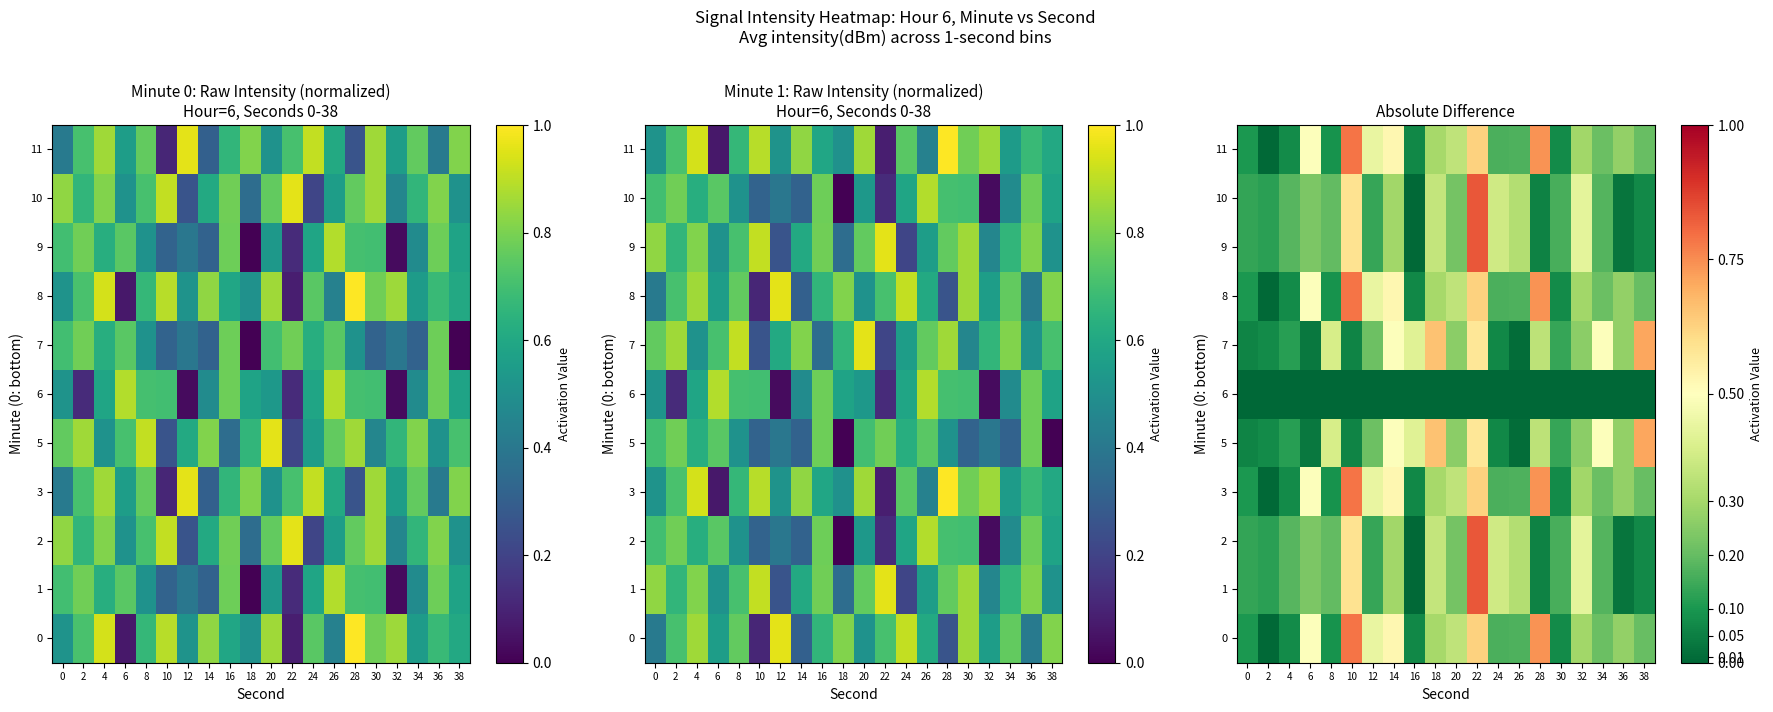

True or false: 3 has a value of 0.3 at 26.

False